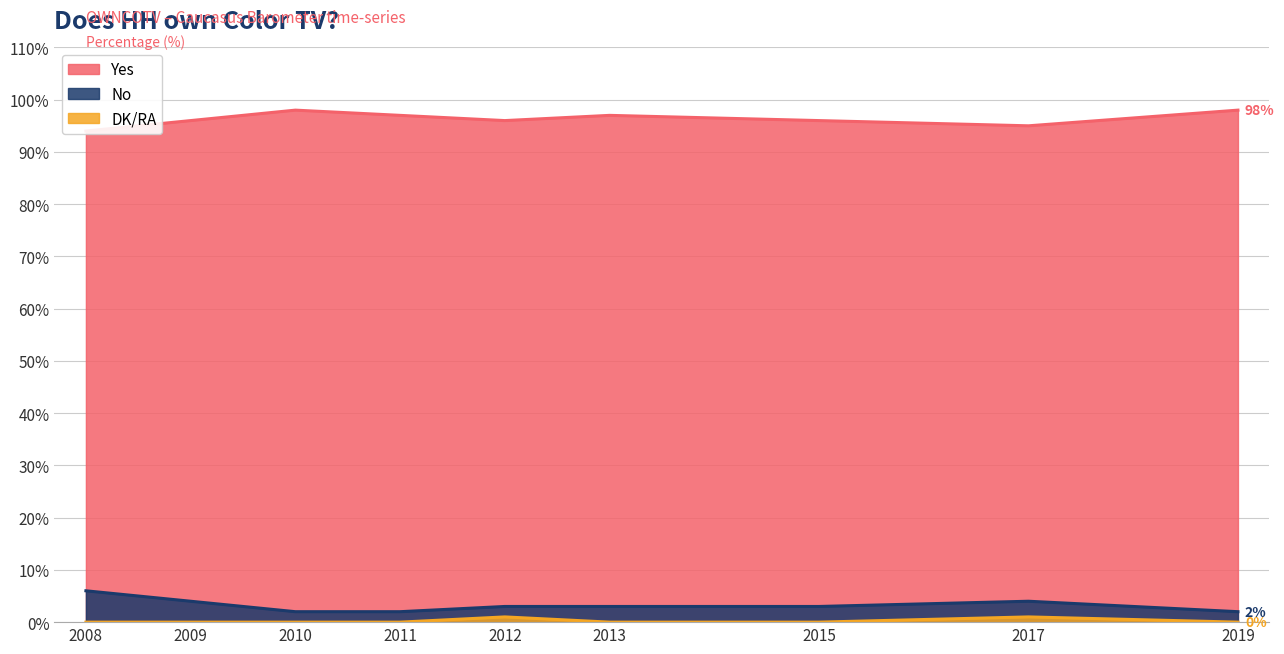

List the labels in order of No value, largest first.

2008, 2009, 2017, 2012, 2013, 2015, 2010, 2011, 2019